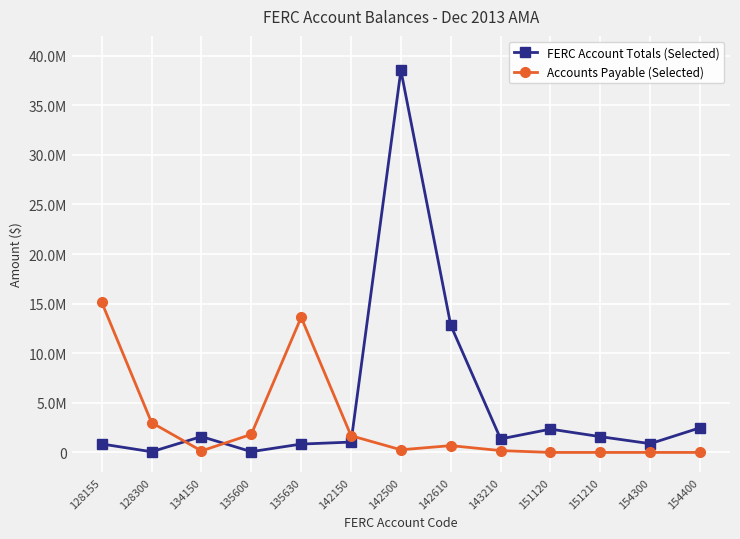

How many intersections are there between Accounts Payable (Selected) and FERC Account Totals (Selected)?

3